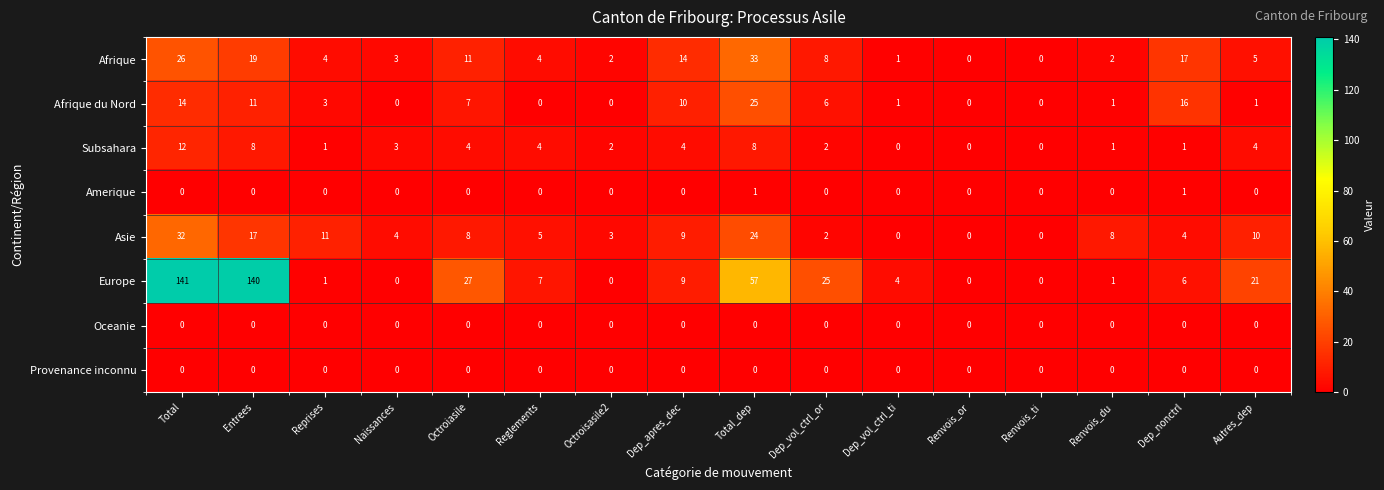

Count the number of data series in this chart.

8